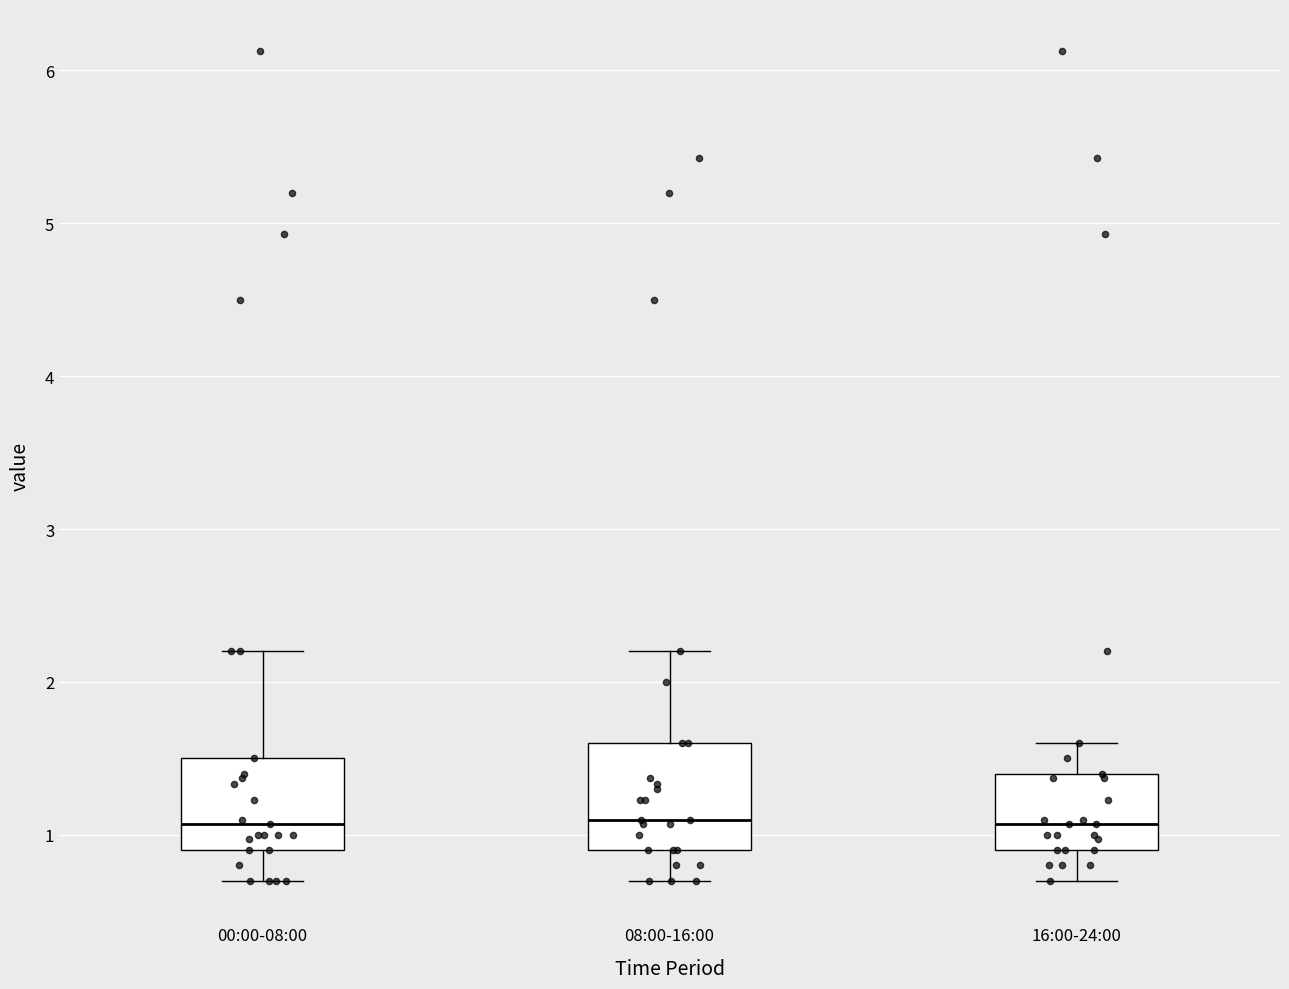

Reading left to right, read every box against the y-axis: the position of its median line, the range the box covers, and the ends of its whiskers. The values are not printed on the chart, so give them approximately, as read against the axis.

00:00-08:00: median 1.1, box 0.9 to 1.5, whiskers 0.7 to 2.2
08:00-16:00: median 1.1, box 0.9 to 1.6, whiskers 0.7 to 2.2
16:00-24:00: median 1.1, box 0.9 to 1.4, whiskers 0.7 to 1.6